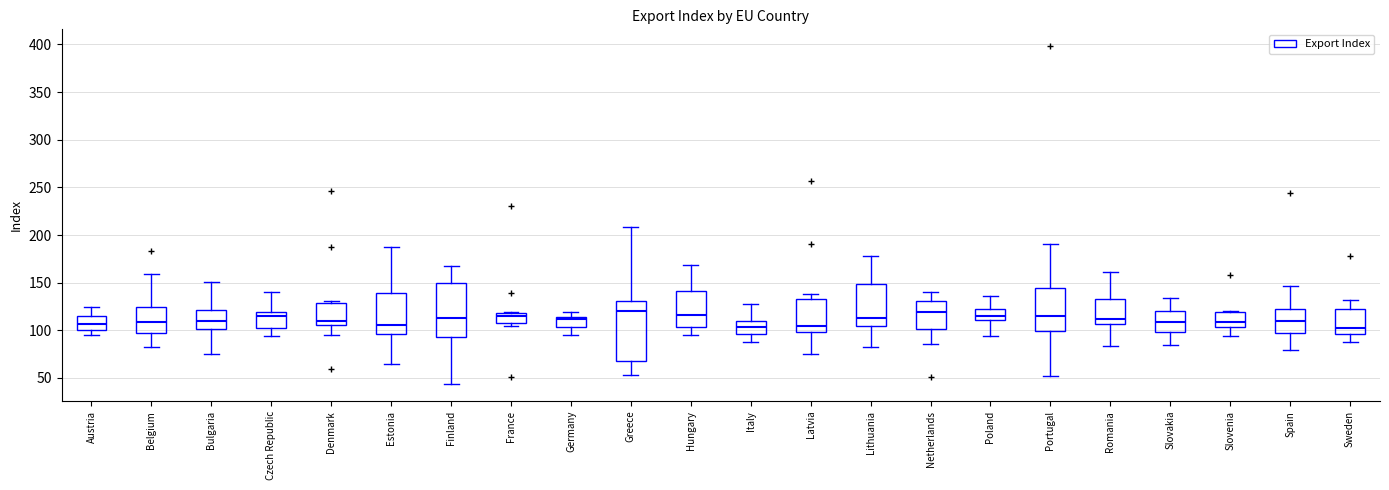

Where does the median line of the box for Denmark sit on the y-axis? The values are not printed on the chart, so give them approximately, as read against the axis.

110